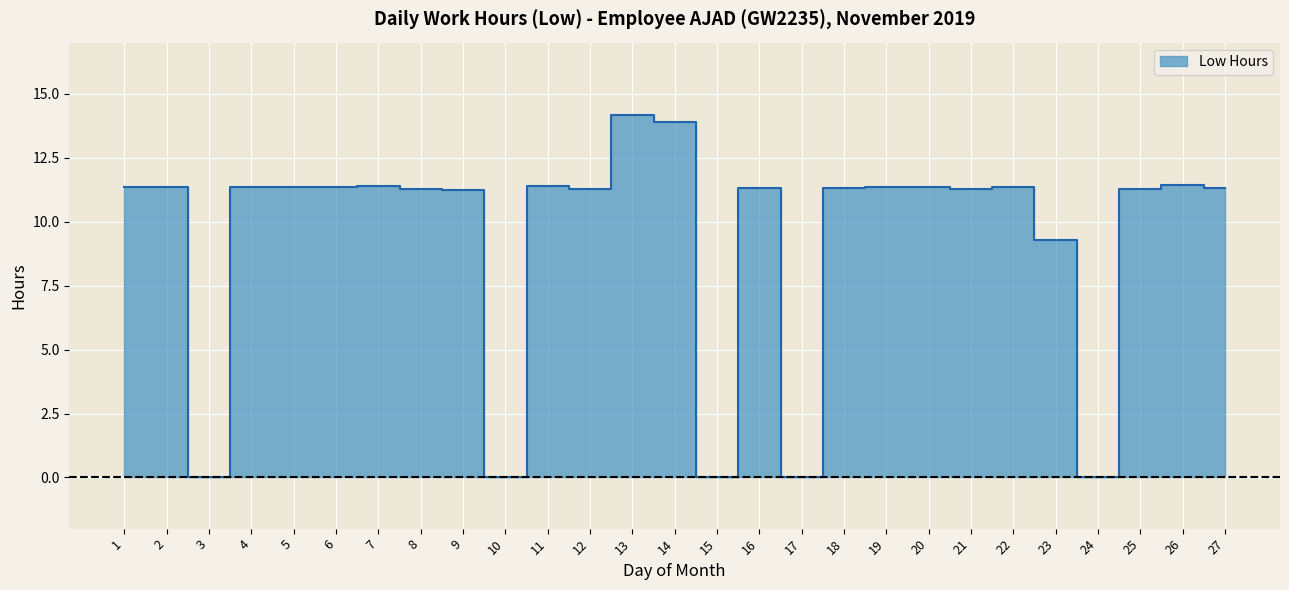

The value at 2 is 19.1. True or false?

False